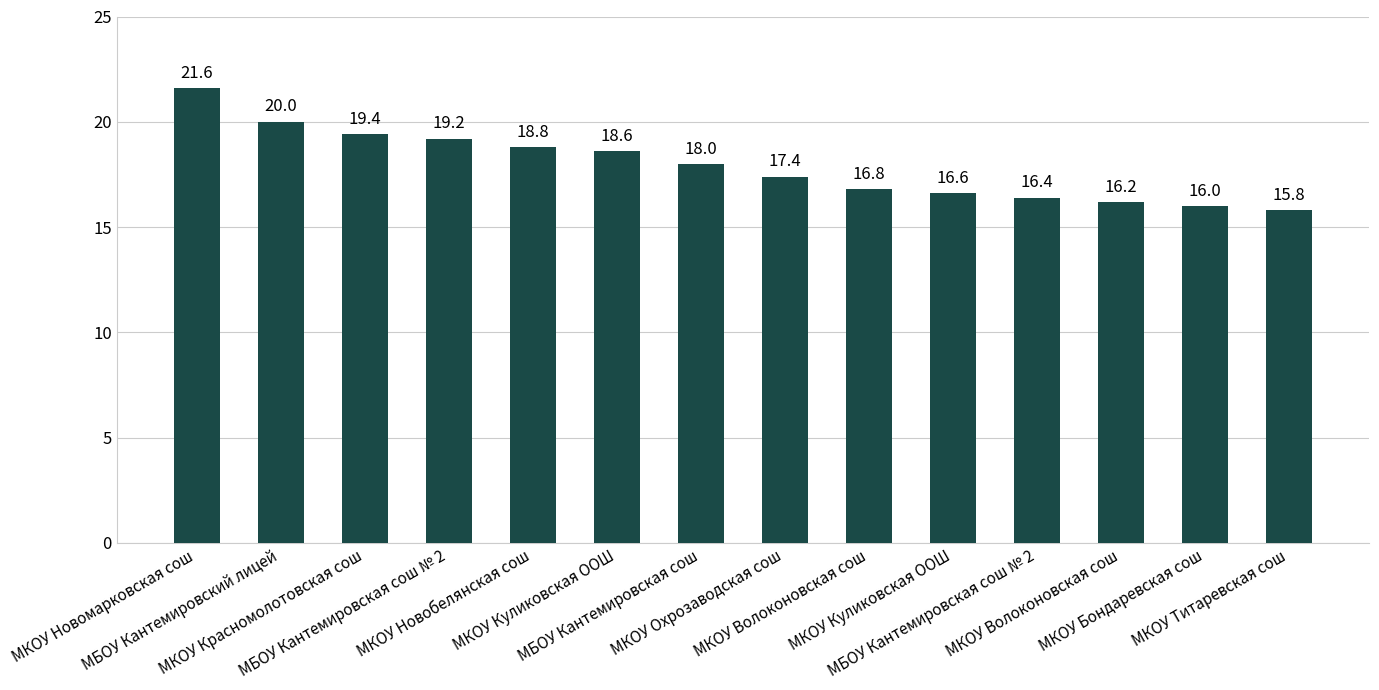

Is it true that the value at МКОУ Новобелянская сош is 31.1?

False